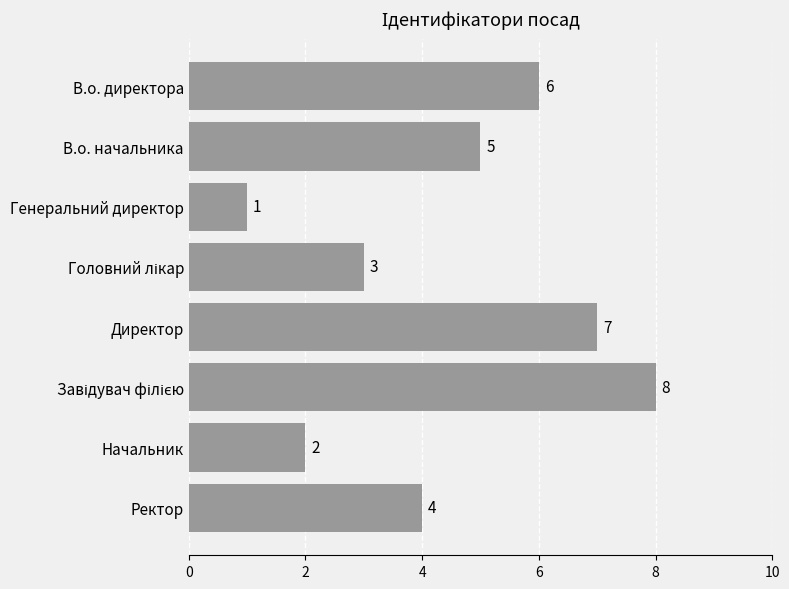

What is the difference between the maximum and minimum values?

7